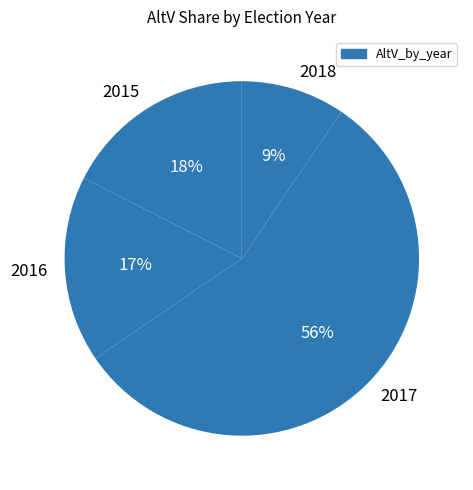

Which category has the biggest portion of the pie?

2017